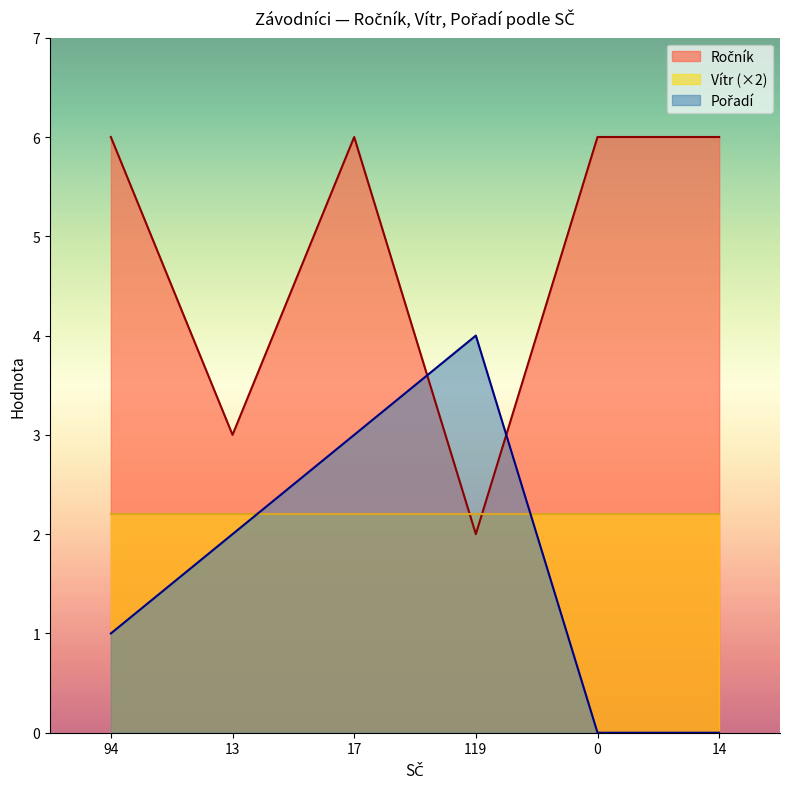

What is the spread (max minus min) of values at 94?

5.0